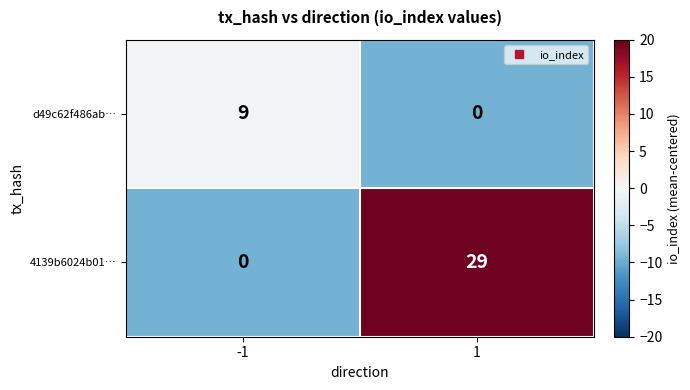

At which category is the sum across all series the highest?

1